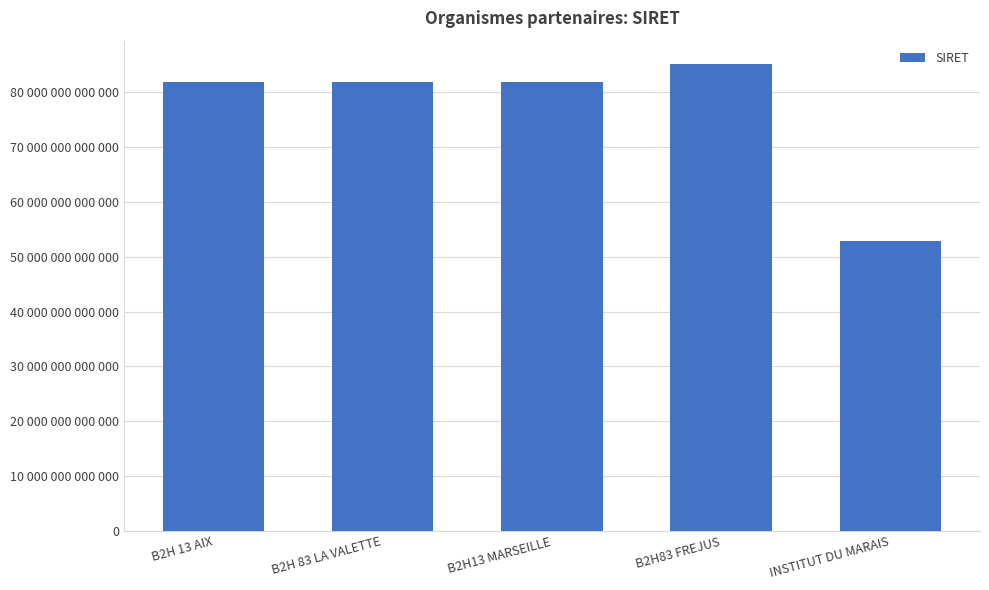

Does the chart contain any negative values?

No